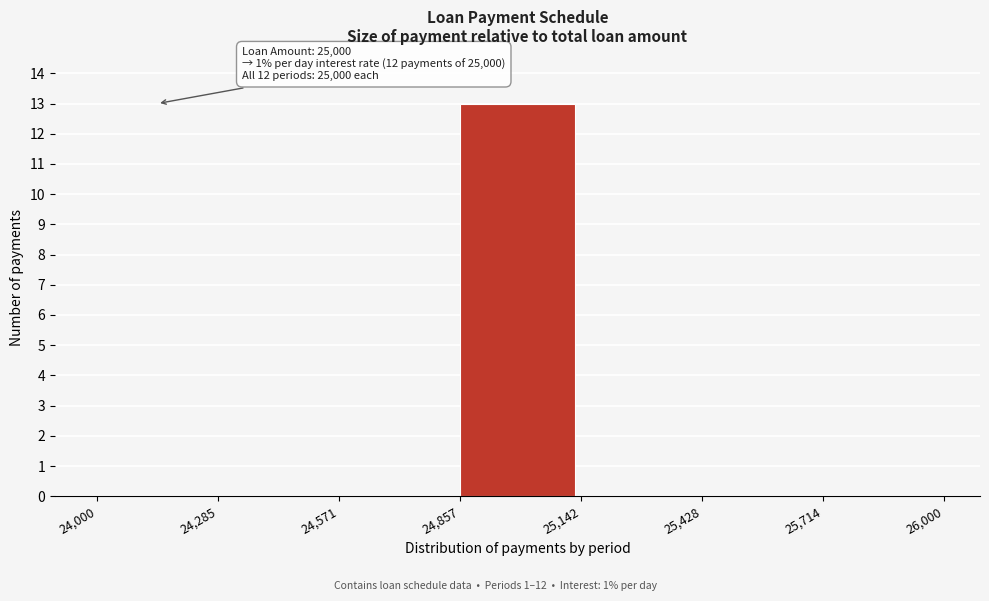

Over which range of the x-axis is the bar tallest?

24,857 to 25,142